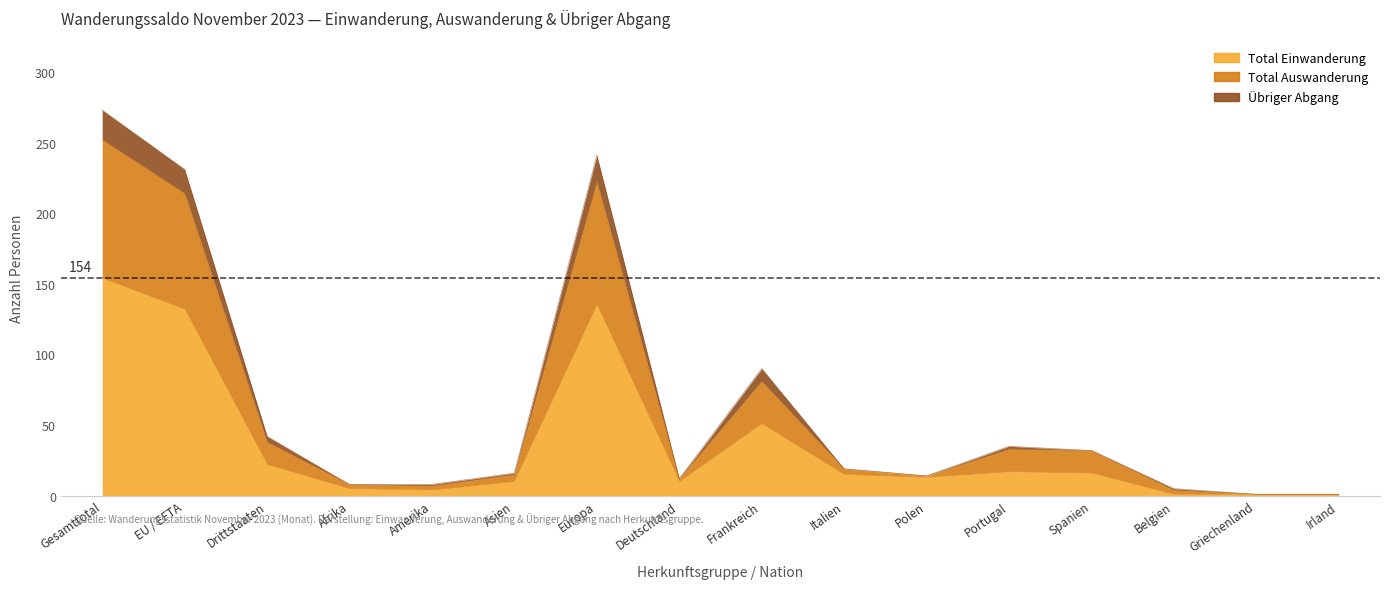

What position from the left is Deutschland?

8